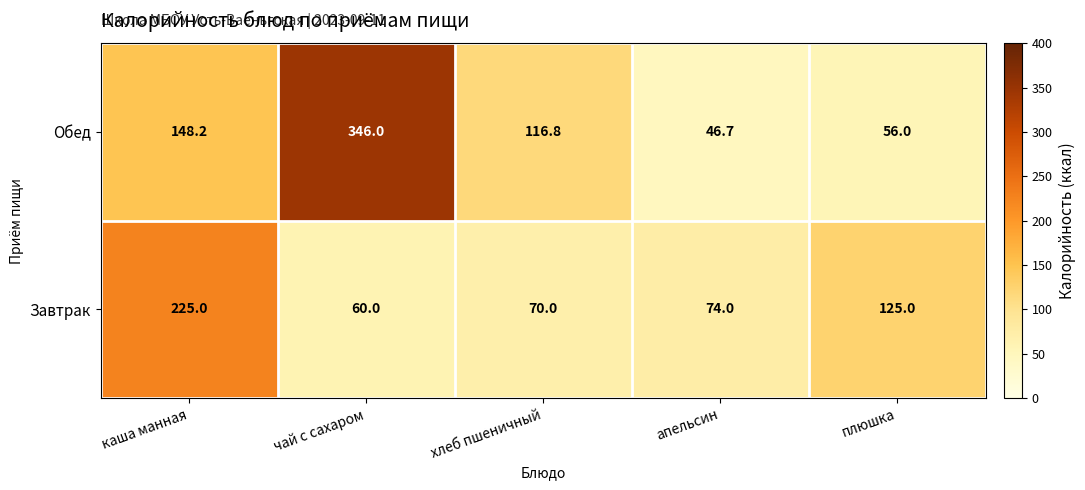

At which category is the sum across all series the highest?

чай с сахаром